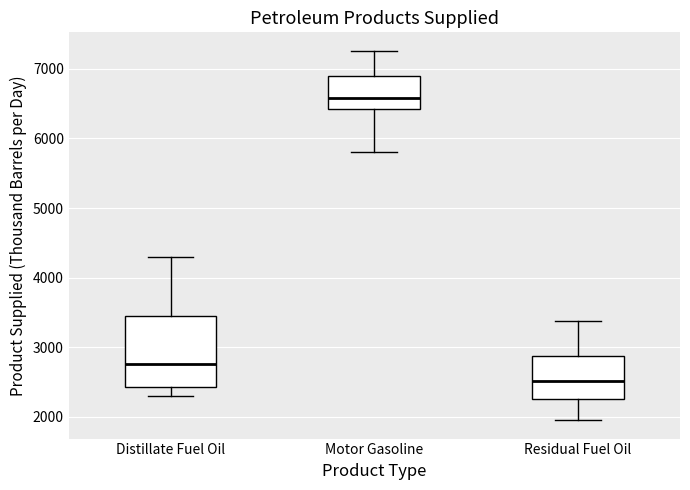

Reading left to right, transcribe this box plot: for each box, give where its median line is, the range the box spans, and where its two whiskers end, as read against the y-axis. The values are not printed on the chart, so give them approximately, as read against the axis.

Distillate Fuel Oil: median 2800, box 2400 to 3500, whiskers 2300 to 4300
Motor Gasoline: median 6600, box 6400 to 6900, whiskers 5800 to 7300
Residual Fuel Oil: median 2500, box 2300 to 2900, whiskers 2000 to 3400